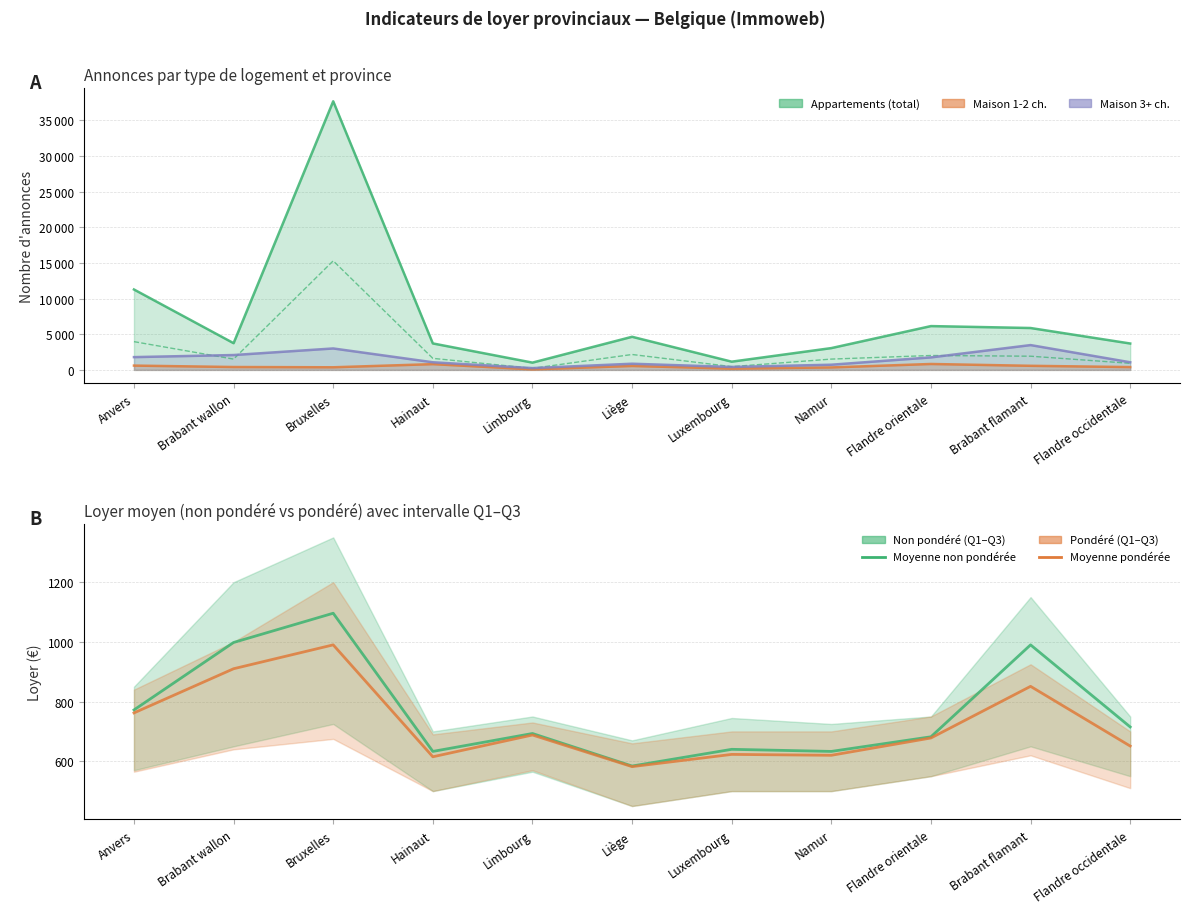

In Loyer moyen pondéré, how many points are higher than both neighbors (excluding endpoints)?

4